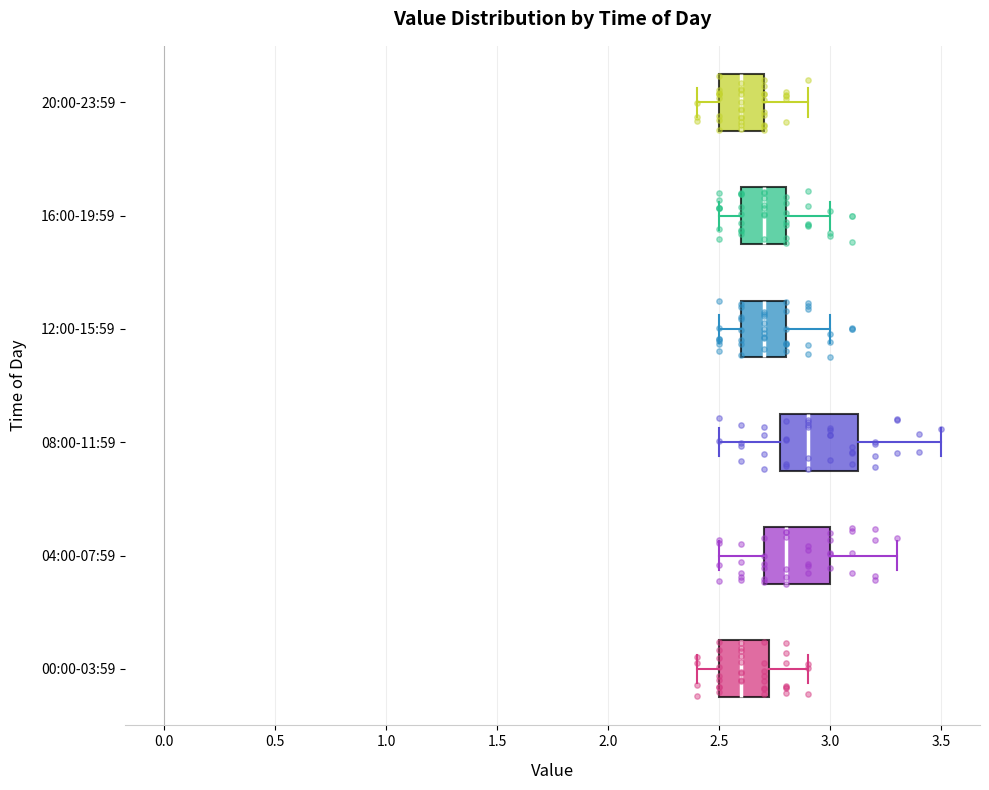

Reading bottom to top, transcribe this box plot: for each box, give where its median line is, the range the box spans, and where its two whiskers end, as read against the x-axis. The values are not printed on the chart, so give them approximately, as read against the axis.

00:00-03:59: median 2.60, box 2.50 to 2.75, whiskers 2.40 to 2.90
04:00-07:59: median 2.80, box 2.70 to 3.00, whiskers 2.50 to 3.30
08:00-11:59: median 2.90, box 2.80 to 3.15, whiskers 2.50 to 3.50
12:00-15:59: median 2.70, box 2.60 to 2.80, whiskers 2.50 to 3.00
16:00-19:59: median 2.70, box 2.60 to 2.80, whiskers 2.50 to 3.00
20:00-23:59: median 2.60, box 2.50 to 2.70, whiskers 2.40 to 2.90